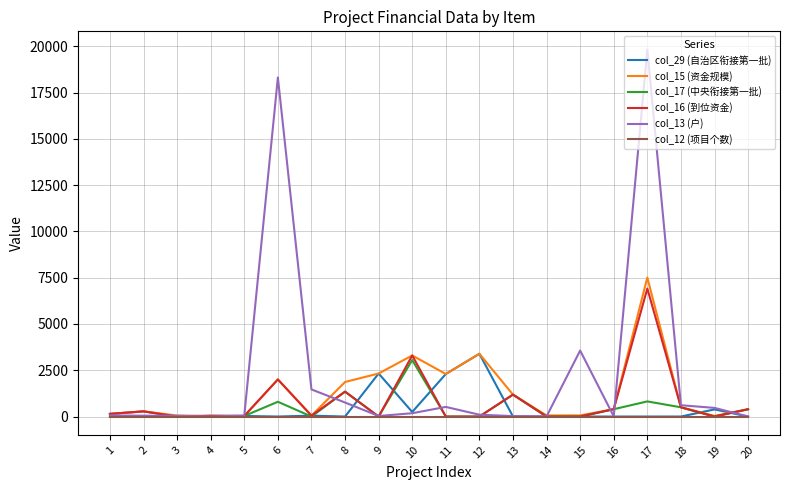

How many lines are shown in the chart?

6